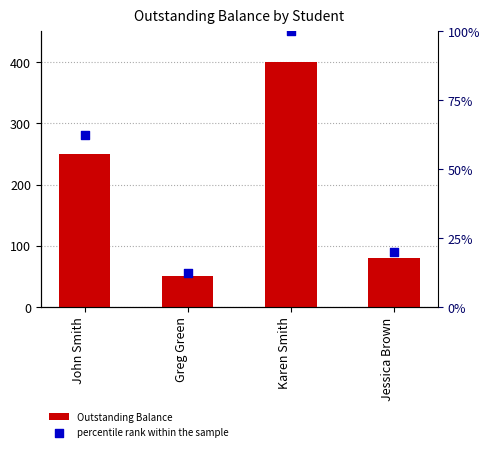

Is the value of Outstanding Balance at Jessica Brown greater than the value of percentile rank within the sample at John Smith?

Yes